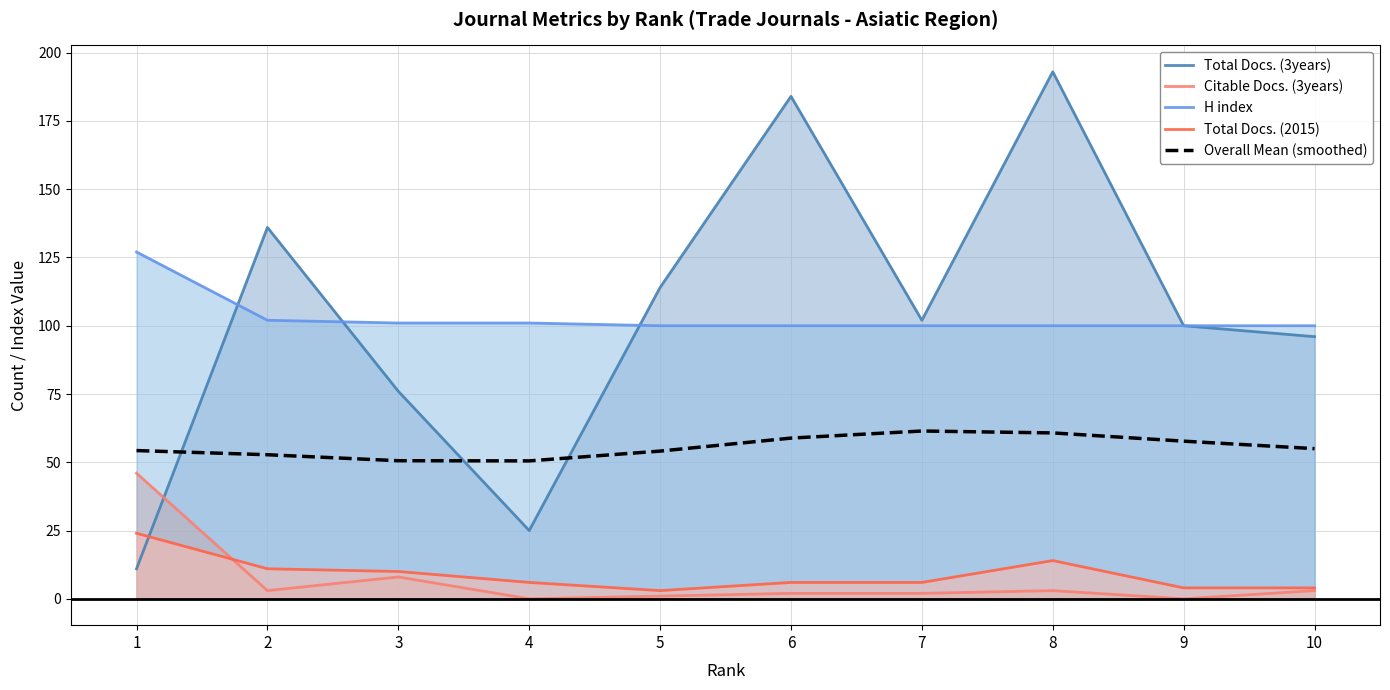

The value of Total Docs. (2015) at 6 is 3.0. True or false?

False